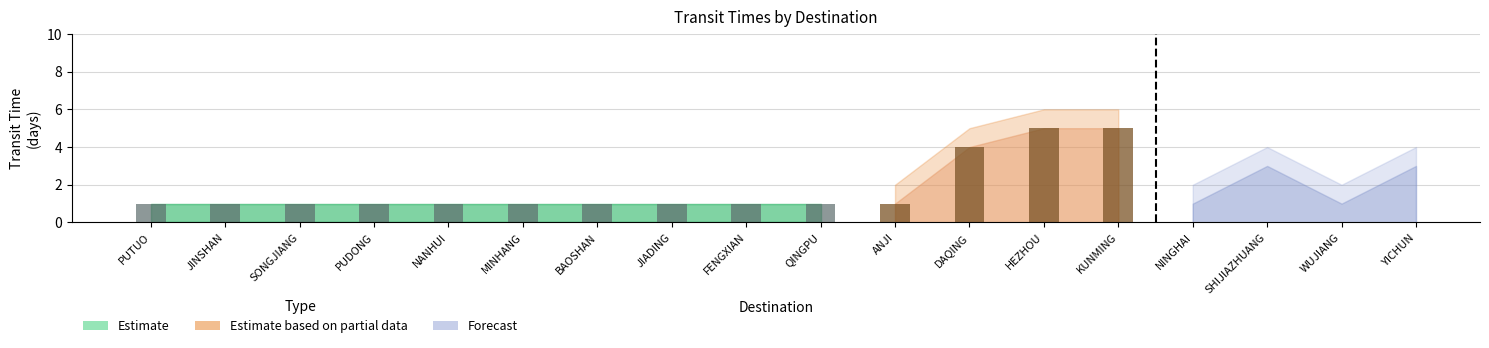

What is the value of the Estimate based on partial data bar at the 18th from the left?

3